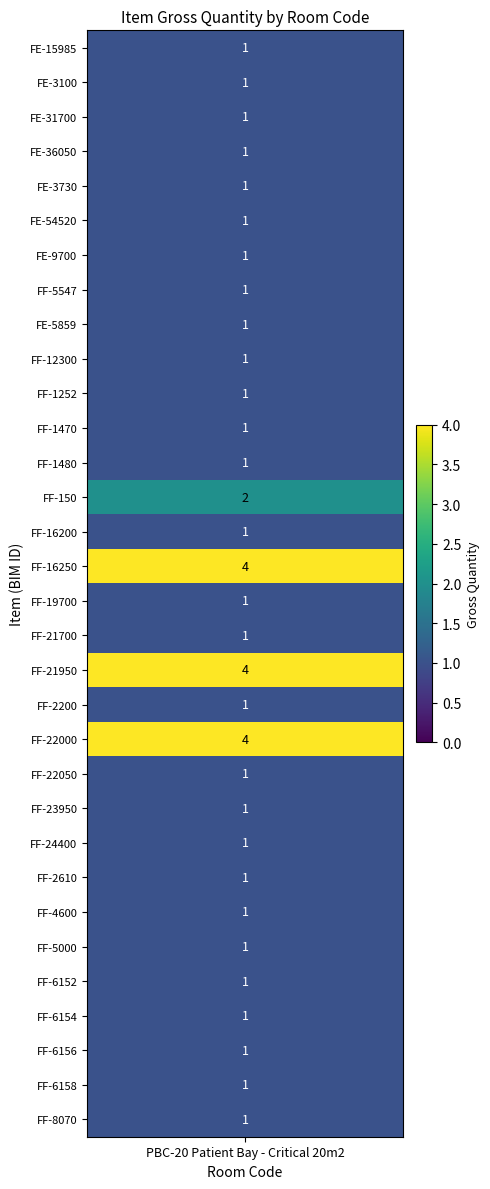

Rank the categories by value from highest to lowest.

15, 18, 20, 13, 0, 1, 2, 3, 4, 5, 6, 7, 8, 9, 10, 11, 12, 14, 16, 17, 19, 21, 22, 23, 24, 25, 26, 27, 28, 29, 30, 31